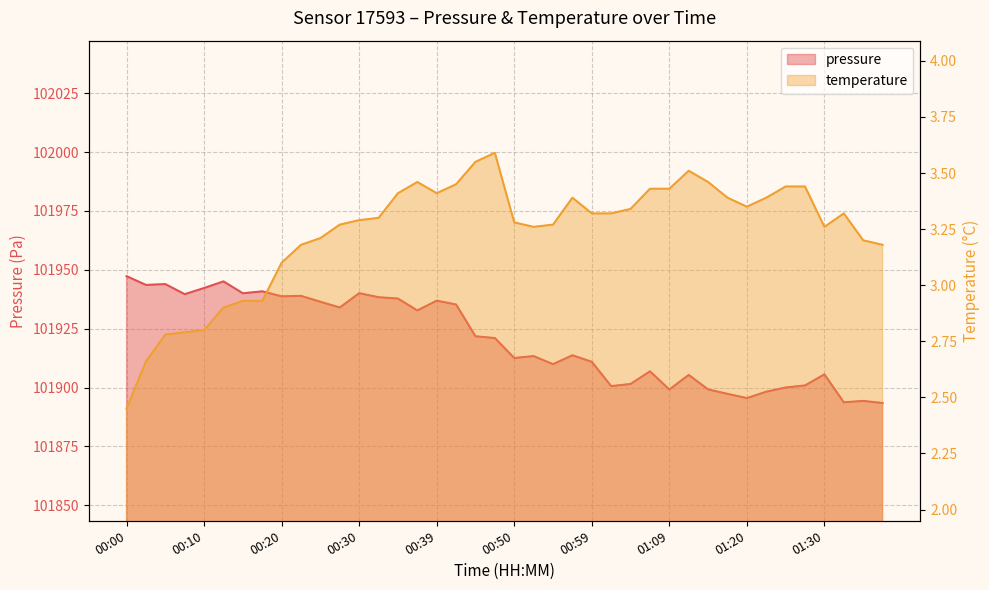

The value of pressure at 01:02 is 48532.7. True or false?

False